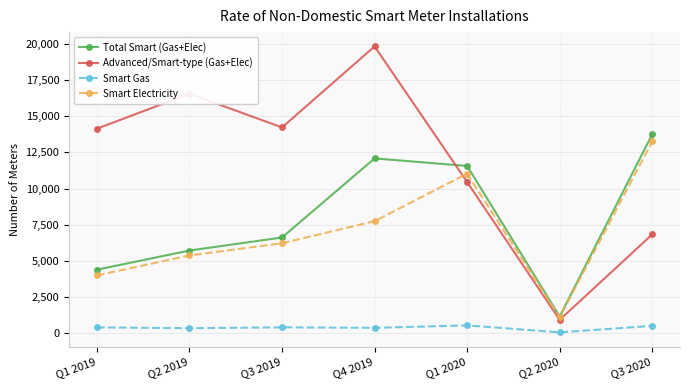

True or false: Total Smart (Gas+Elec) has a value of 8144 at Q2 2019.

False